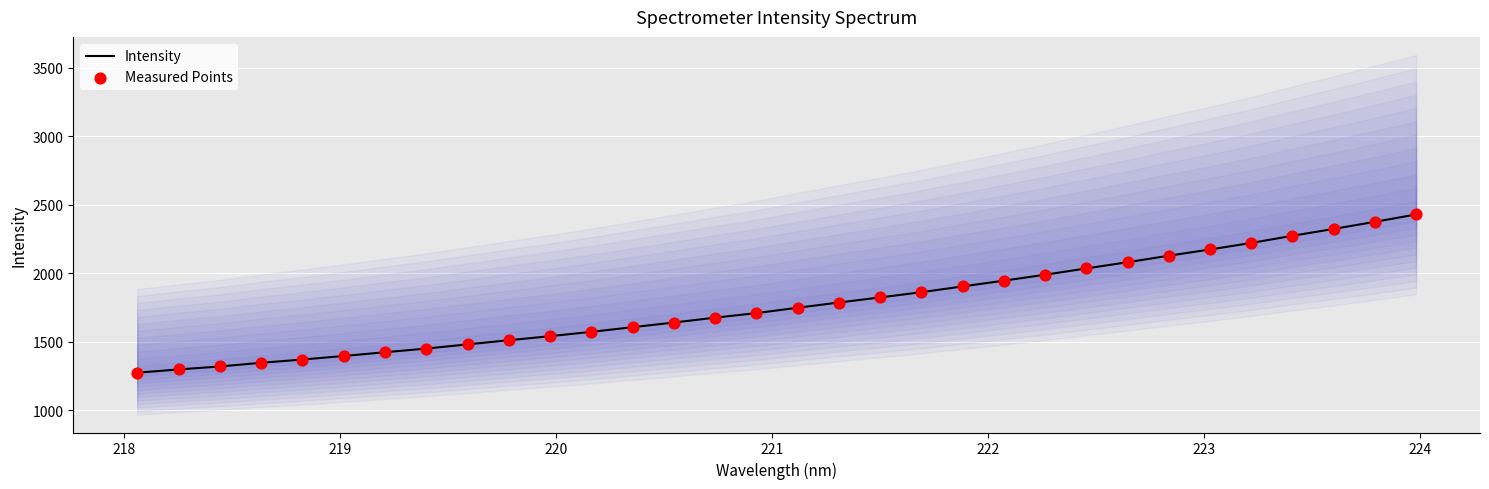

At how many categories does at least one series exceed 2250?

4